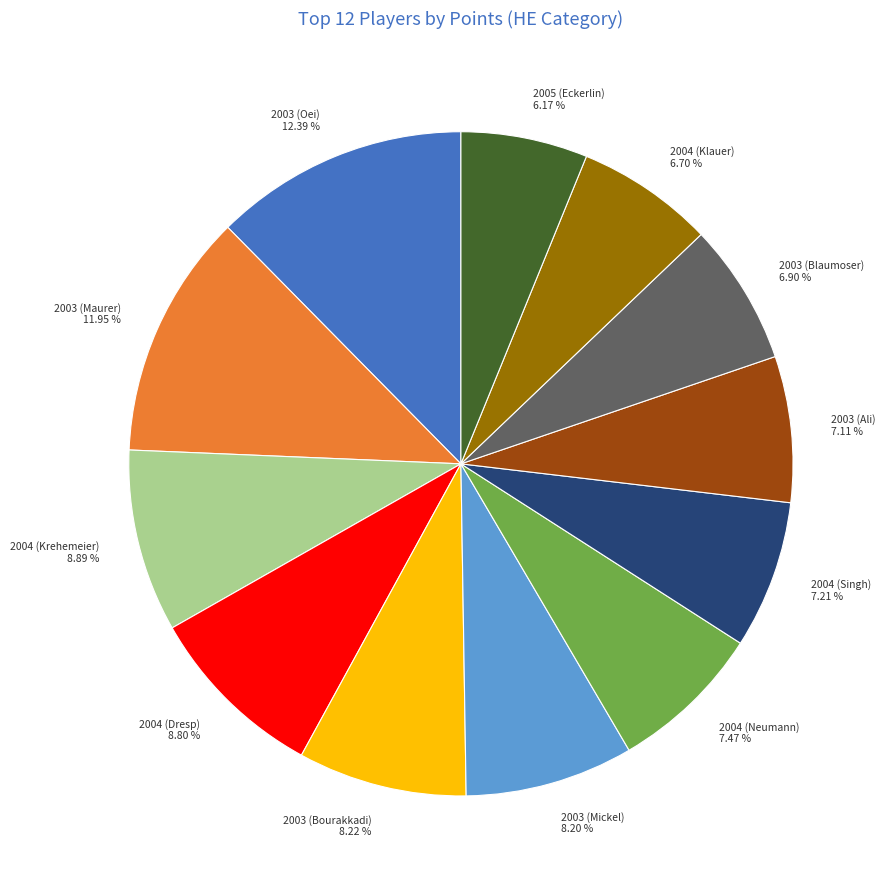

What is the smallest slice in the pie chart?

2005 (Eckerlin)